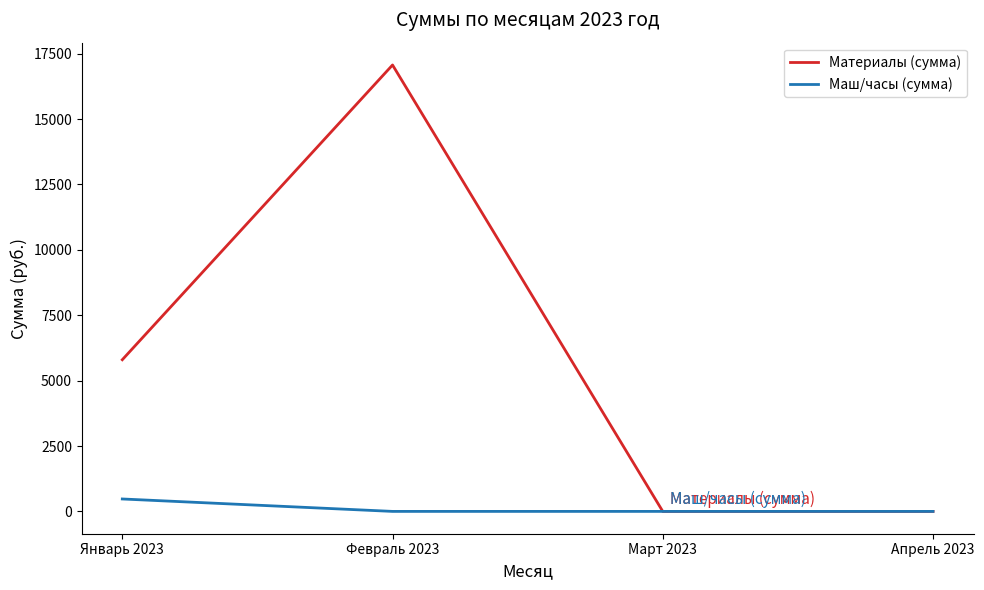

Reading left to right, what are all the values shown in this chart?

Материалы (сумма): Январь 2023=5798	Февраль 2023=17066	Март 2023=0	Апрель 2023=0
Маш/часы (сумма): Январь 2023=475	Февраль 2023=0	Март 2023=0	Апрель 2023=0